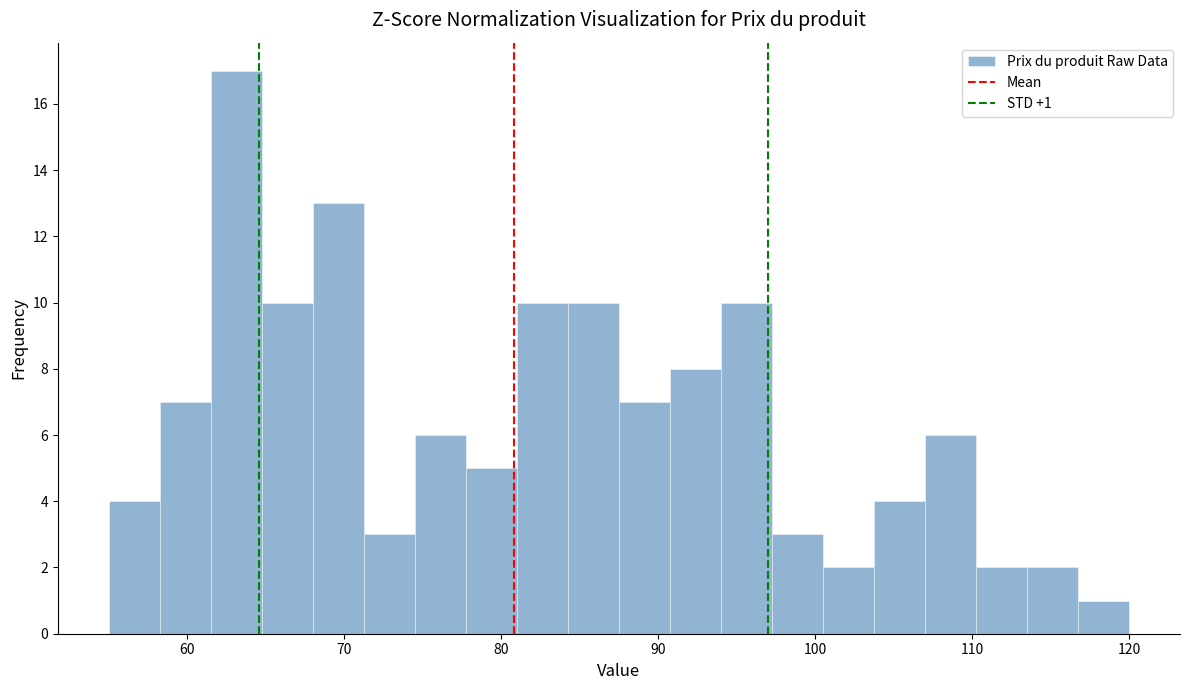

Around what value on the x-axis is the tallest bar? Give the approximate position of its centre, as read against the axis.

63